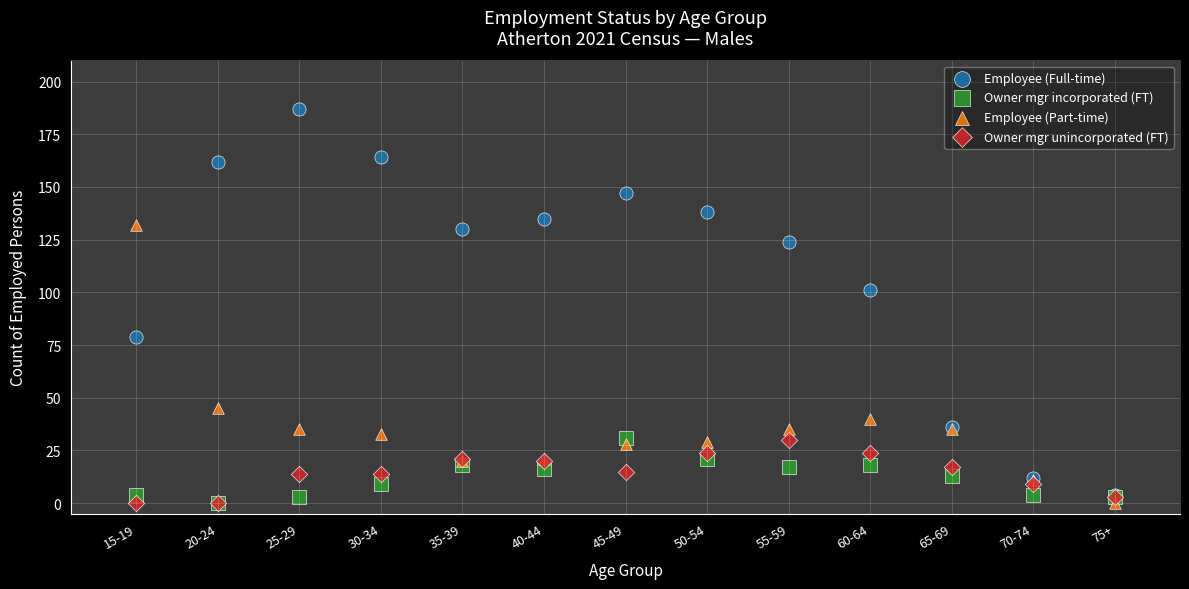

Across all series, what Y value is closest to 93?

101